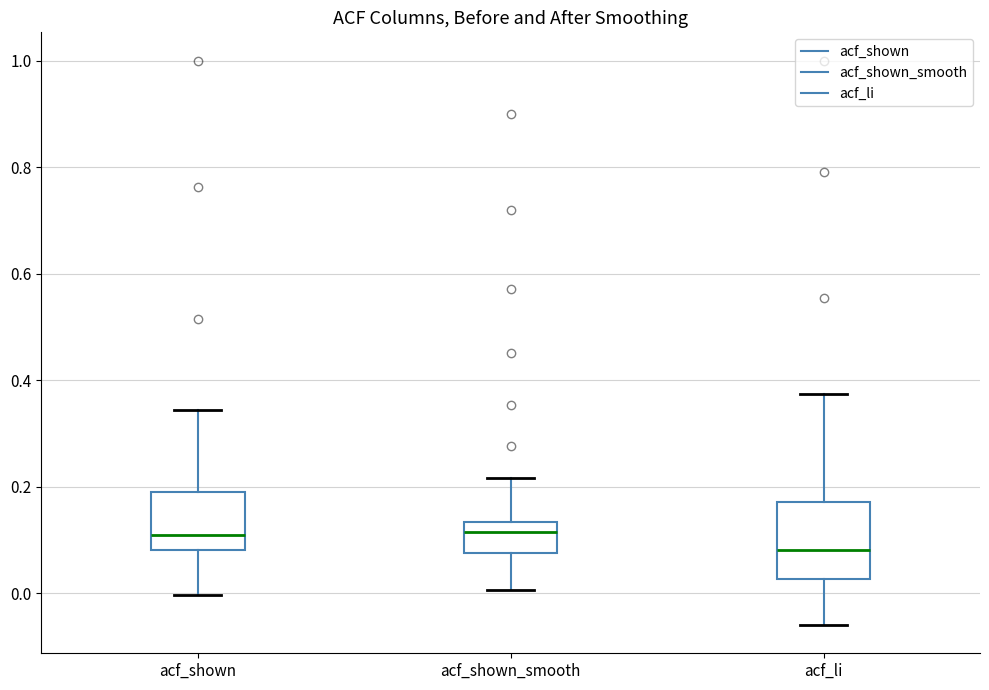

Which box is the tallest, from its lower edge to its upper edge?

acf_li